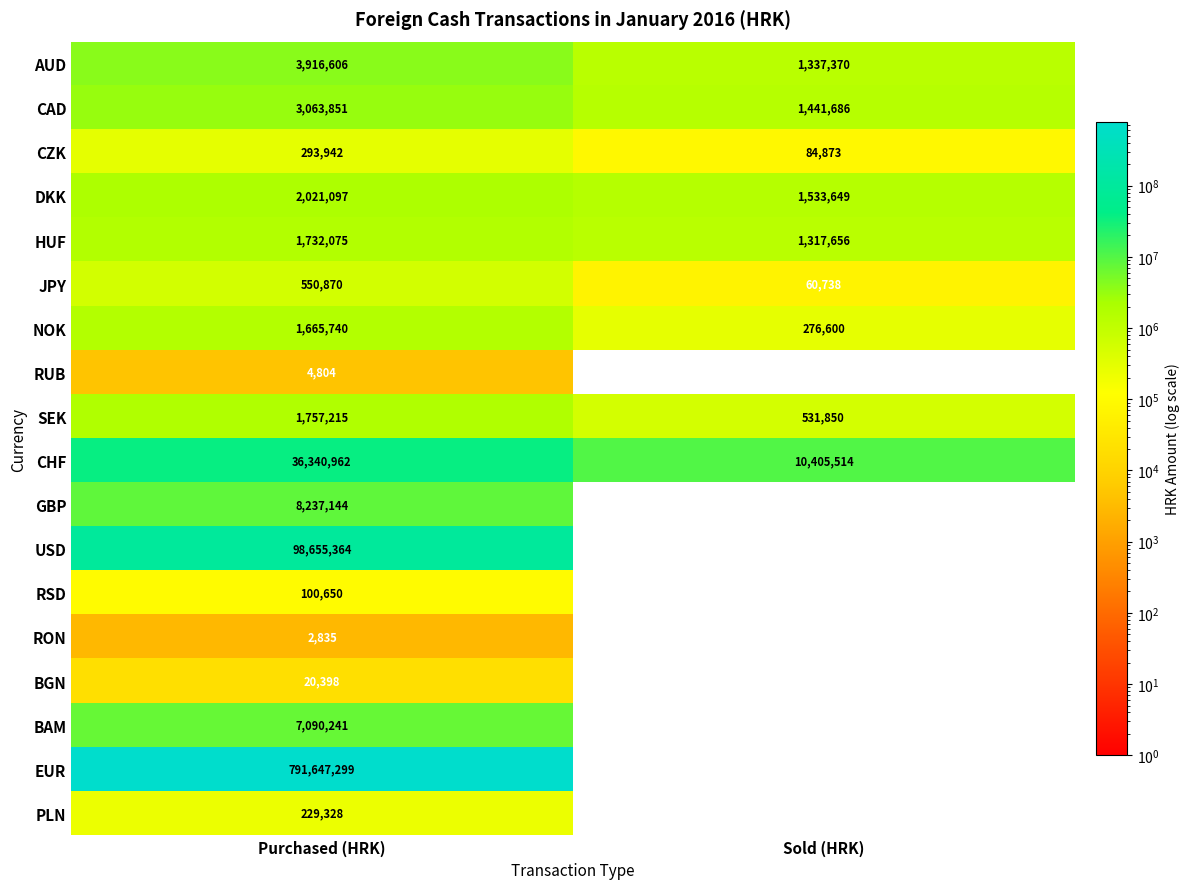

List the labels in order of HUF value, largest first.

Purchased (HRK), Sold (HRK)